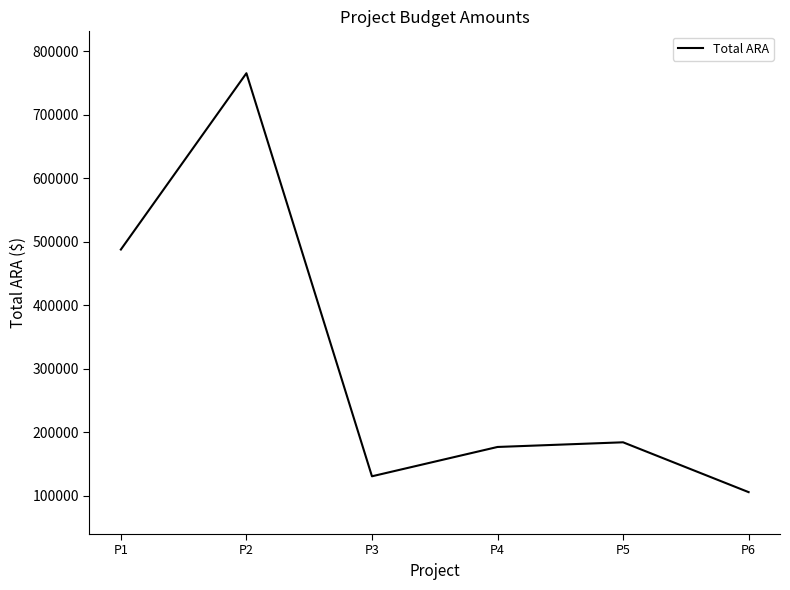

Where is the first local minimum?

P3